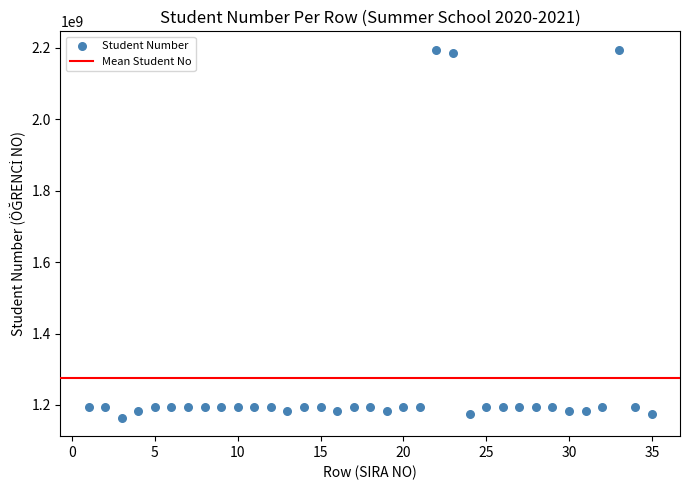

What is the range of Y values (max minus min)?

1030054965